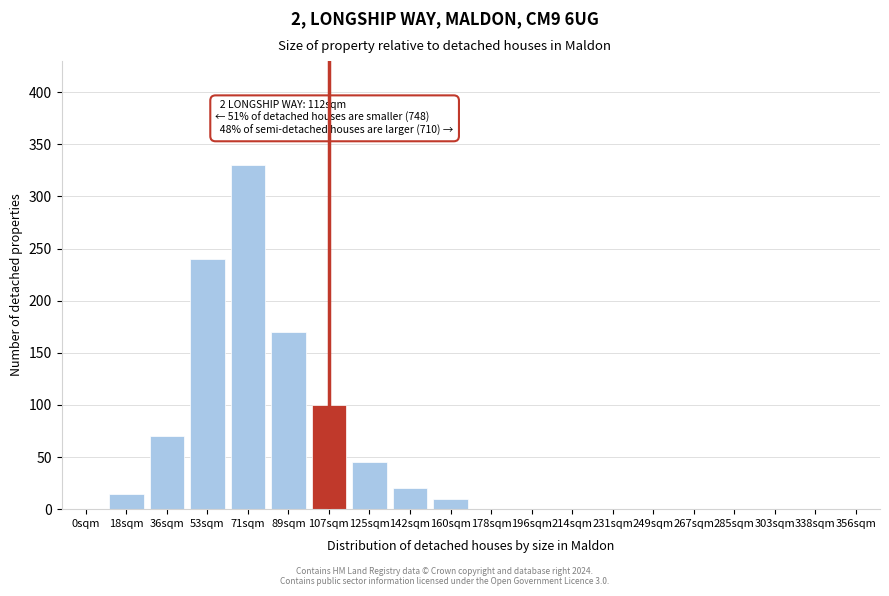

Reading right to left, what are all the values shown in this chart?

356sqm=0	338sqm=0	303sqm=0	285sqm=0	267sqm=0	249sqm=0	231sqm=0	214sqm=0	196sqm=0	178sqm=0	160sqm=10	142sqm=20	125sqm=45	107sqm=100	89sqm=170	71sqm=330	53sqm=240	36sqm=70	18sqm=15	0sqm=0